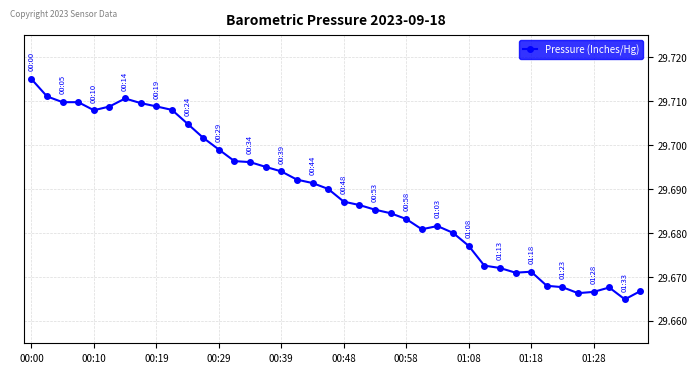

What is the sum of all values?

1187.6